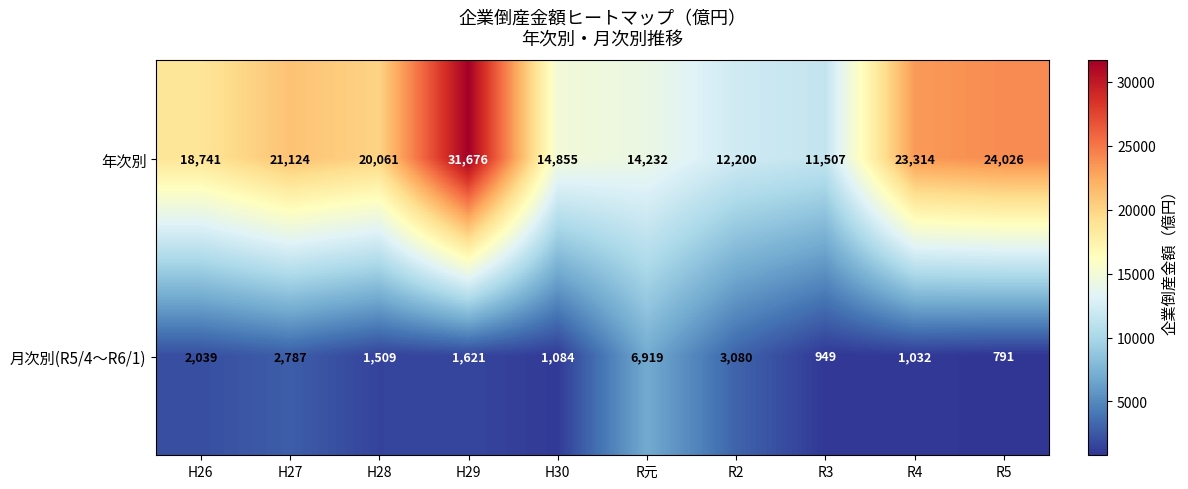

Which category has the lowest value across all series?

R5